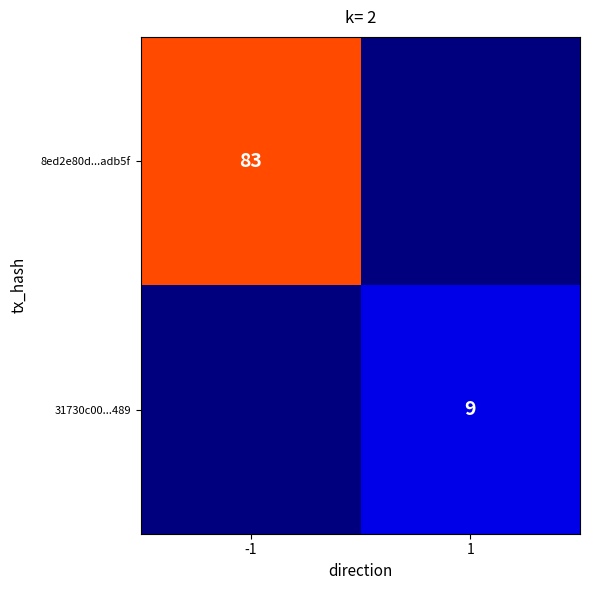

List the series in order of their peak value, highest first.

8ed2e80d...adb5f, 31730c00...489